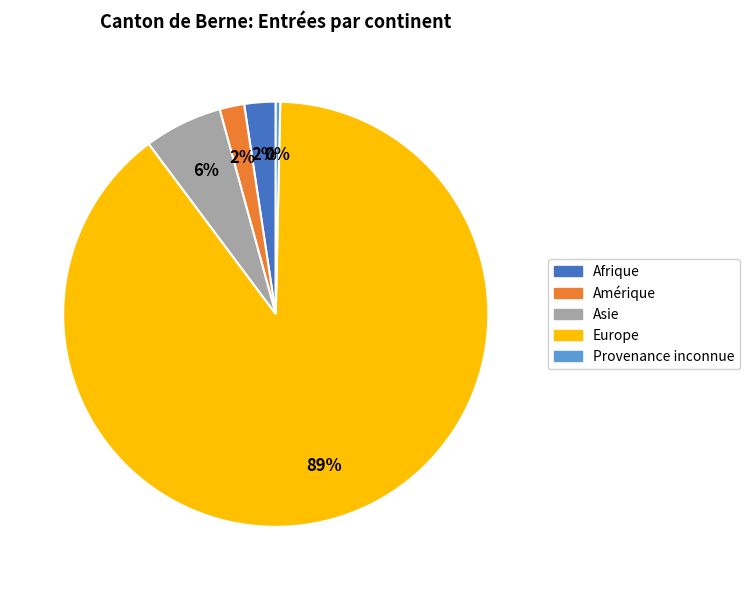

Which slice is the largest?

Europe